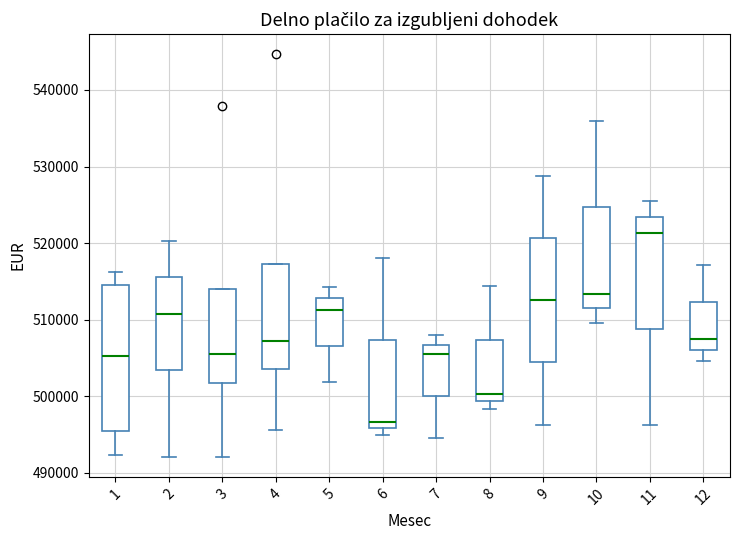

Reading left to right, read every box against the y-axis: the position of its median line, the range the box covers, and the ends of its whiskers. The values are not printed on the chart, so give them approximately, as read against the axis.

1: median 505000, box 495000 to 515000, whiskers 492000 to 516000
2: median 511000, box 503000 to 516000, whiskers 492000 to 520000
3: median 505000, box 502000 to 514000, whiskers 492000 to 514000
4: median 507000, box 504000 to 517000, whiskers 496000 to 517000
5: median 511000, box 507000 to 513000, whiskers 502000 to 514000
6: median 497000, box 496000 to 507000, whiskers 495000 to 518000
7: median 505000, box 500000 to 507000, whiskers 495000 to 508000
8: median 500000, box 499000 to 507000, whiskers 498000 to 514000
9: median 513000, box 504000 to 521000, whiskers 496000 to 529000
10: median 513000, box 511000 to 525000, whiskers 510000 to 536000
11: median 521000, box 509000 to 523000, whiskers 496000 to 526000
12: median 508000, box 506000 to 512000, whiskers 505000 to 517000